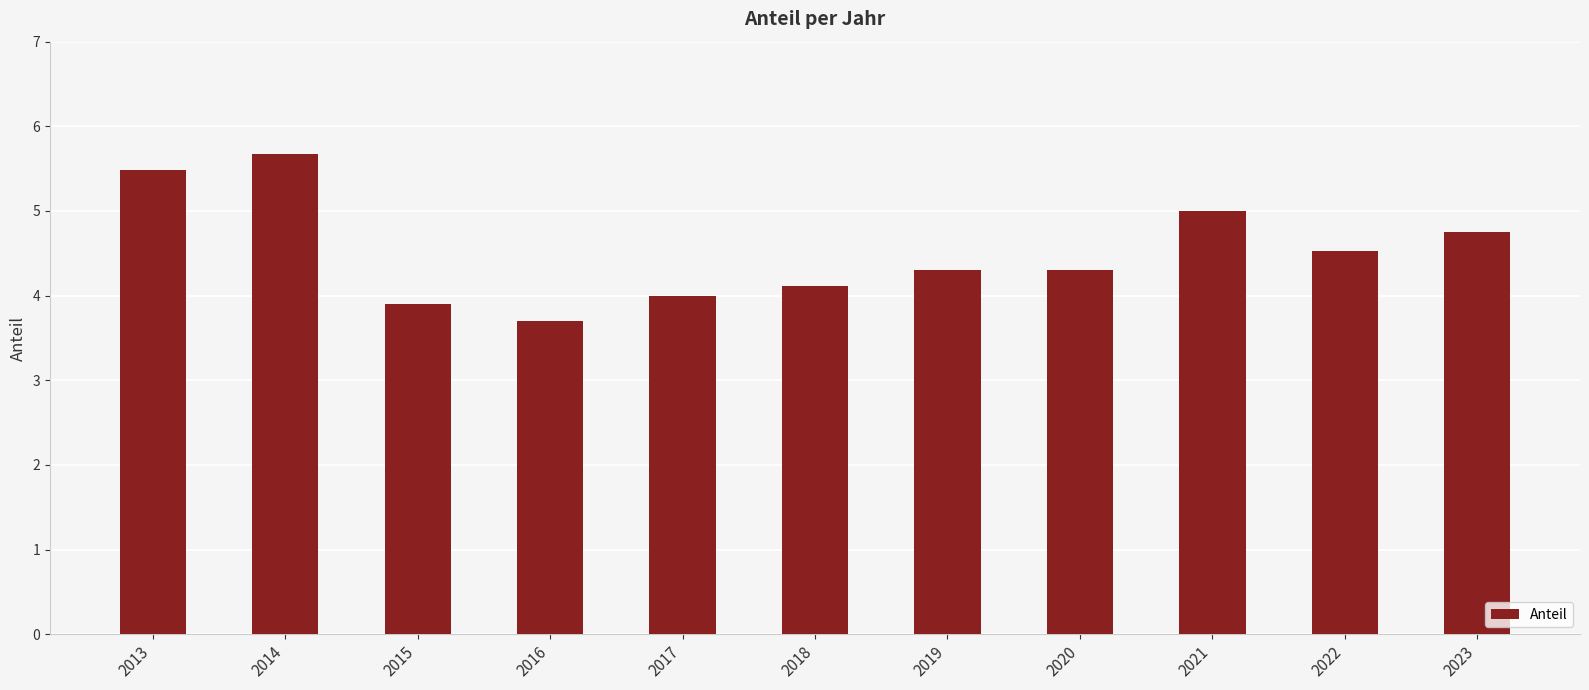

At which category does the chart reach its minimum across all series?

2016